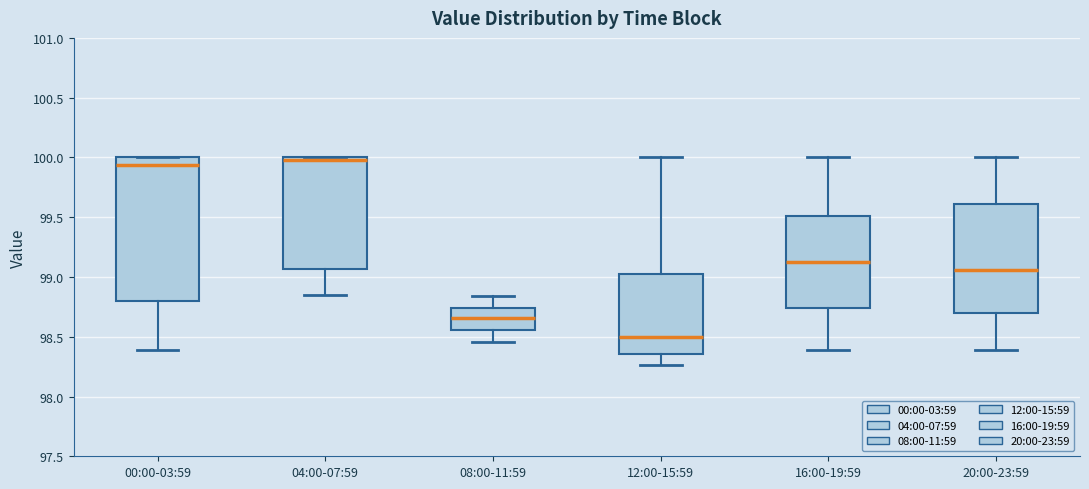

Where does the median line of the box for 00:00-03:59 sit on the y-axis? The values are not printed on the chart, so give them approximately, as read against the axis.

99.95